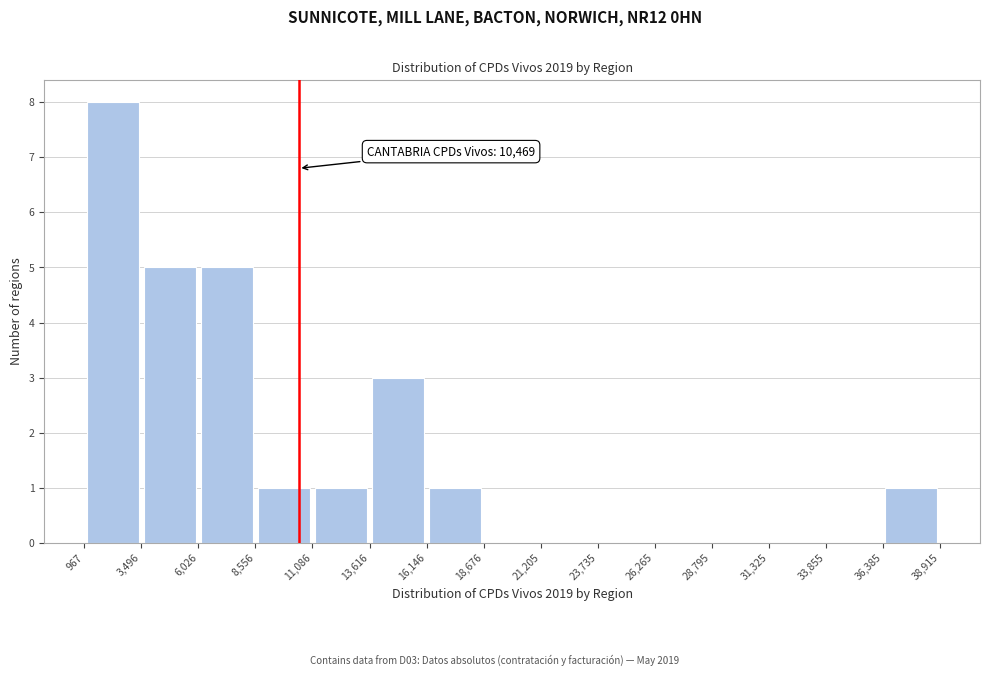

Which range on the x-axis has the tallest bar?

967 to 3,496